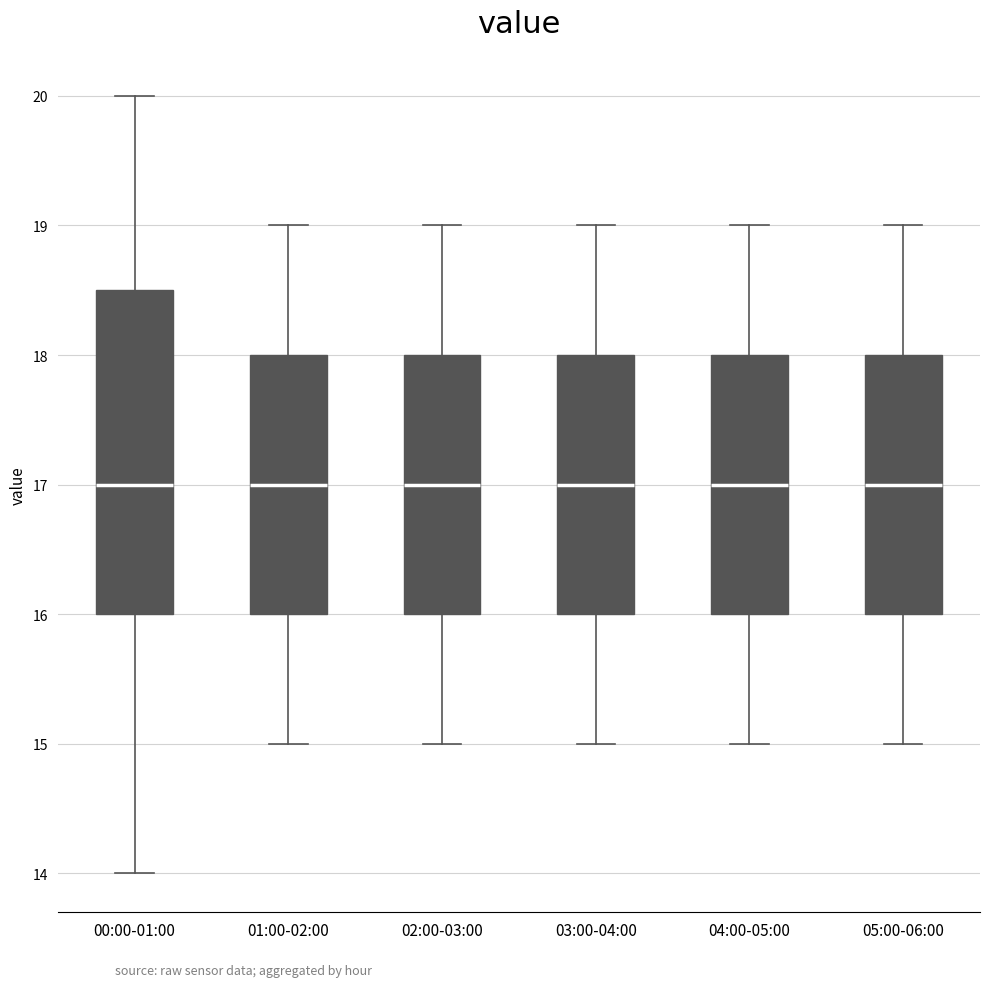

Reading left to right, transcribe this box plot: for each box, give where its median line is, the range the box spans, and where its two whiskers end, as read against the y-axis. The values are not printed on the chart, so give them approximately, as read against the axis.

00:00-01:00: median 17.0, box 16.0 to 18.5, whiskers 14.0 to 20.0
01:00-02:00: median 17.0, box 16.0 to 18.0, whiskers 15.0 to 19.0
02:00-03:00: median 17.0, box 16.0 to 18.0, whiskers 15.0 to 19.0
03:00-04:00: median 17.0, box 16.0 to 18.0, whiskers 15.0 to 19.0
04:00-05:00: median 17.0, box 16.0 to 18.0, whiskers 15.0 to 19.0
05:00-06:00: median 17.0, box 16.0 to 18.0, whiskers 15.0 to 19.0